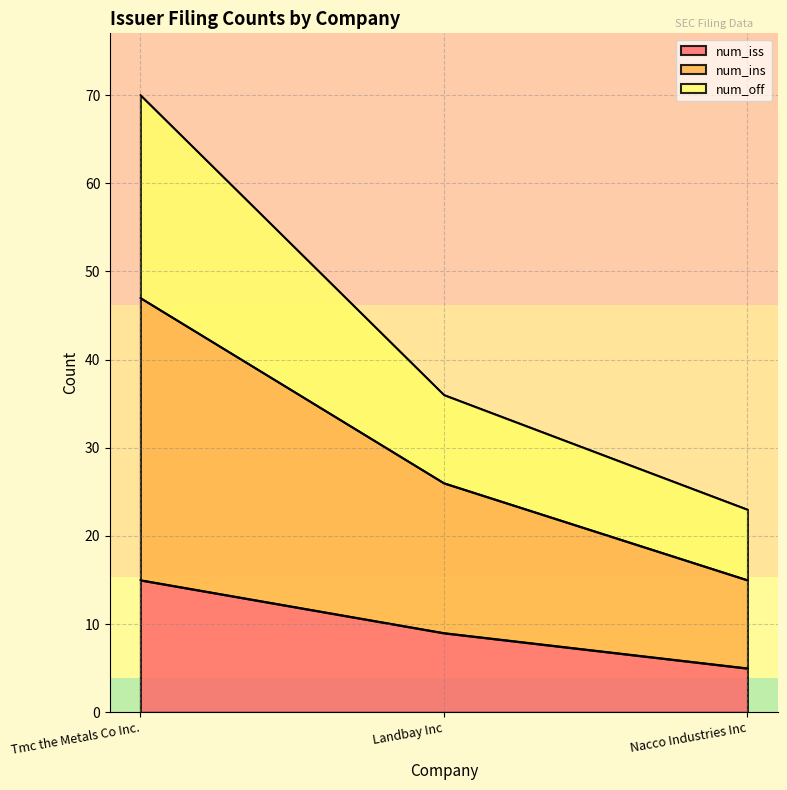

True or false: num_off has a value of 112 at Tmc the Metals Co Inc..

False